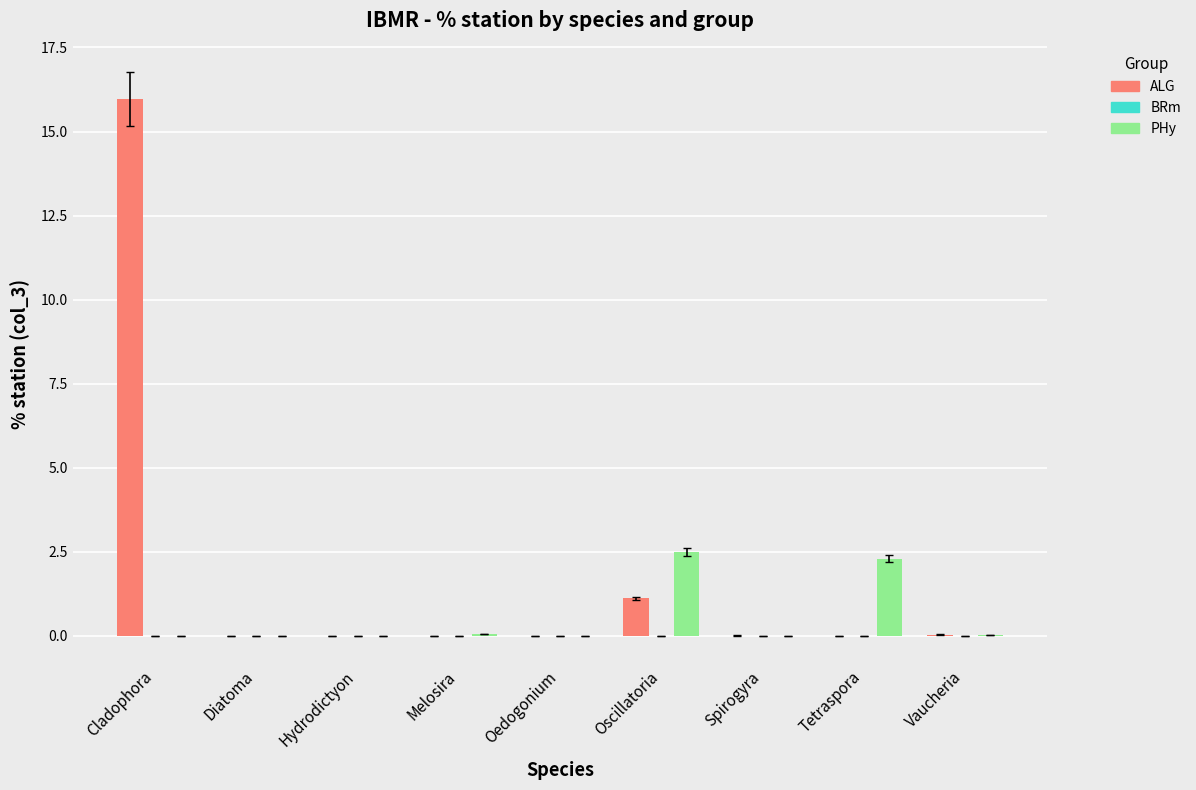

At which category is the sum across all series the highest?

Cladophora